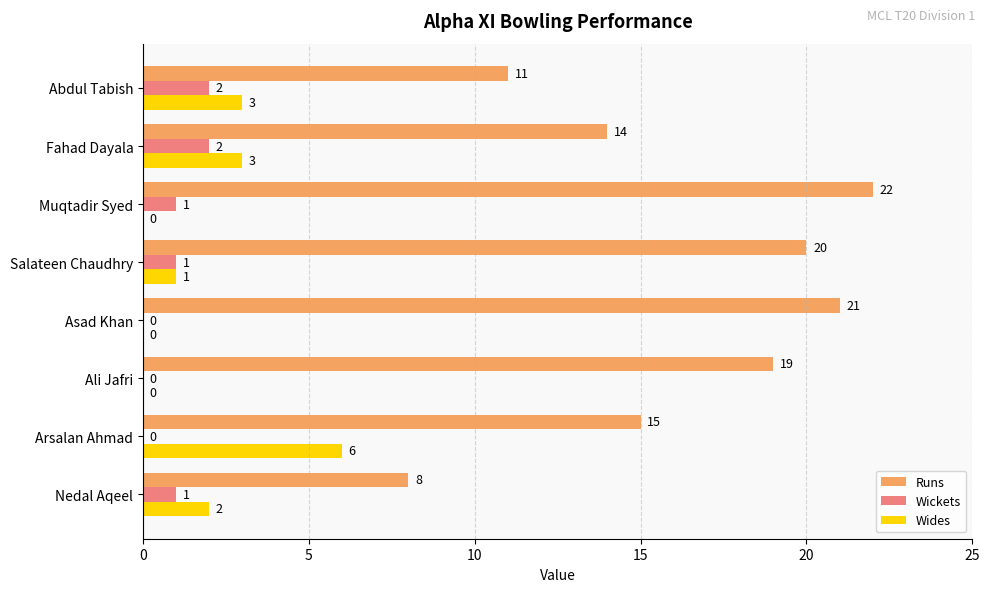

True or false: Runs has a value of 8 at Nedal Aqeel.

True